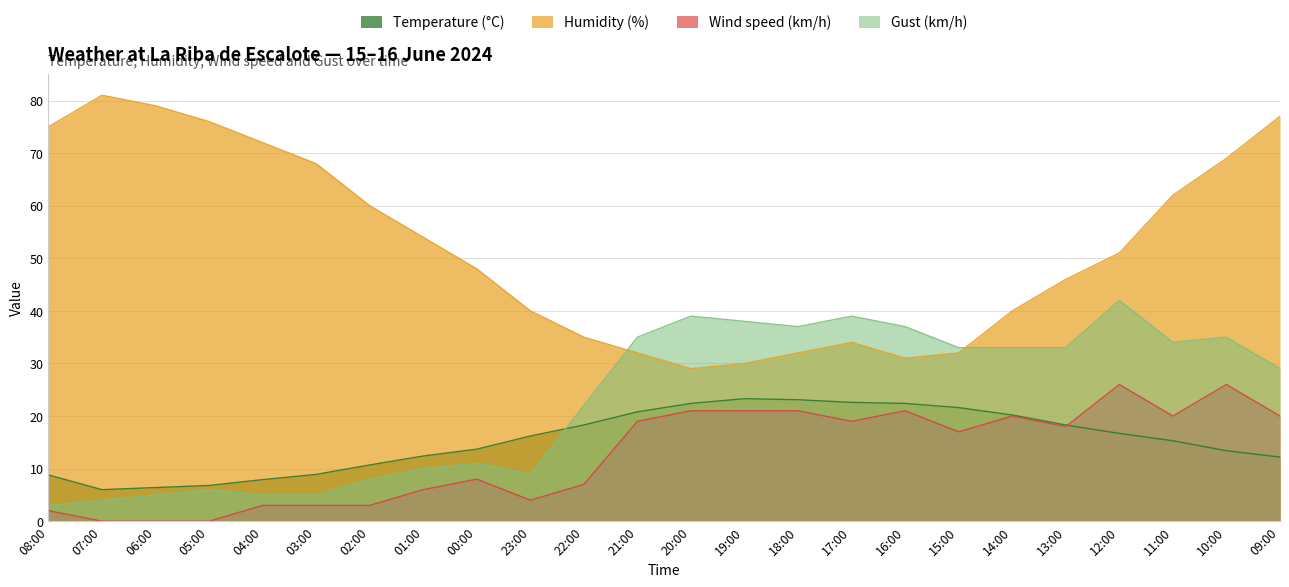

How many data points in Wind speed (km/h) are above 18?

11